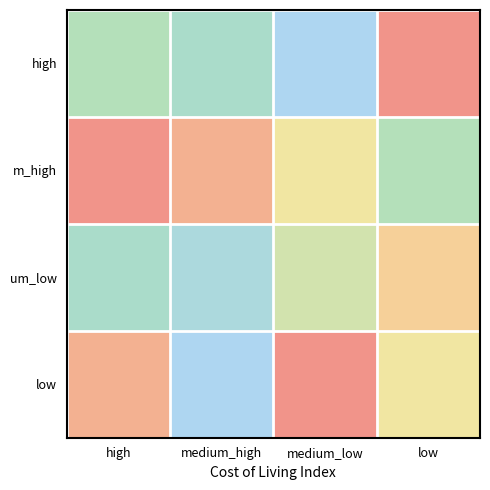

Reading left to right, extract all data points from this chart.

high: high=4	medium_high=3	medium_low=1	low=9
m_high: high=9	medium_high=8	medium_low=6	low=4
um_low: high=3	medium_high=2	medium_low=5	low=7
low: high=8	medium_high=1	medium_low=9	low=6